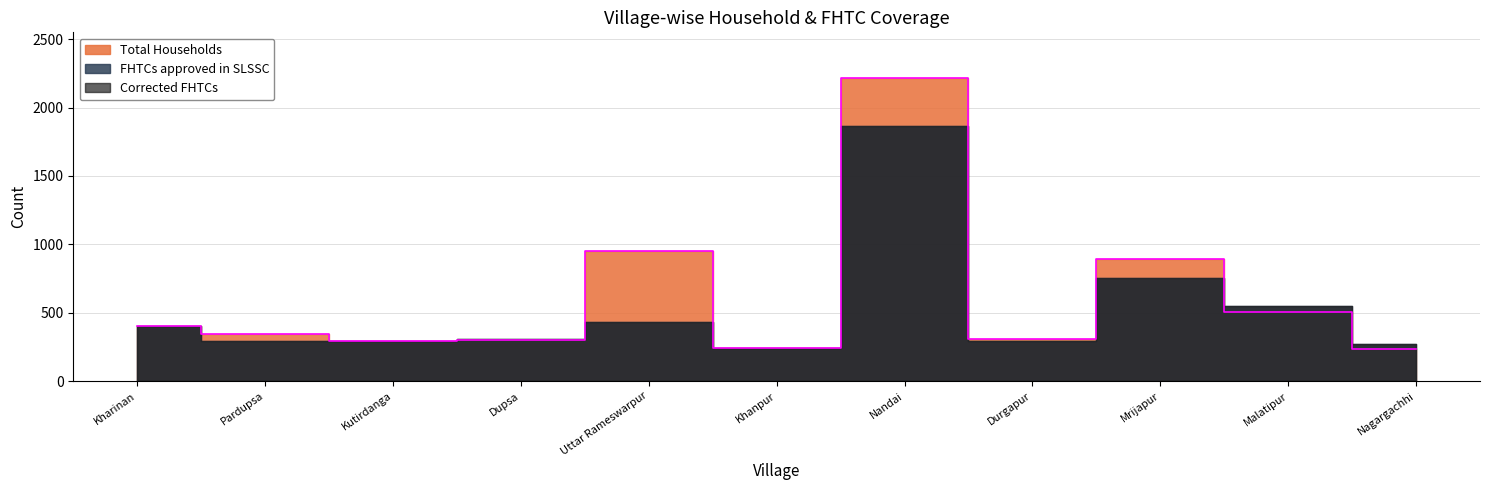

Reading left to right, extract all data points from this chart.

Total Households: Kharinan=401	Pardupsa=342	Kutirdanga=292	Dupsa=303	Uttar Rameswarpur=950	Khanpur=240	Nandai=2217	Durgapur=305	Mrijapur=892	Malatipur=507	Nagargachhi=235
FHTCs approved in SLSSC: Kharinan=401	Pardupsa=294	Kutirdanga=292	Dupsa=306	Uttar Rameswarpur=435	Khanpur=245	Nandai=1862	Durgapur=295	Mrijapur=753	Malatipur=549	Nagargachhi=272
Corrected FHTCs: Kharinan=401	Pardupsa=294	Kutirdanga=292	Dupsa=306	Uttar Rameswarpur=435	Khanpur=245	Nandai=1862	Durgapur=295	Mrijapur=753	Malatipur=549	Nagargachhi=272